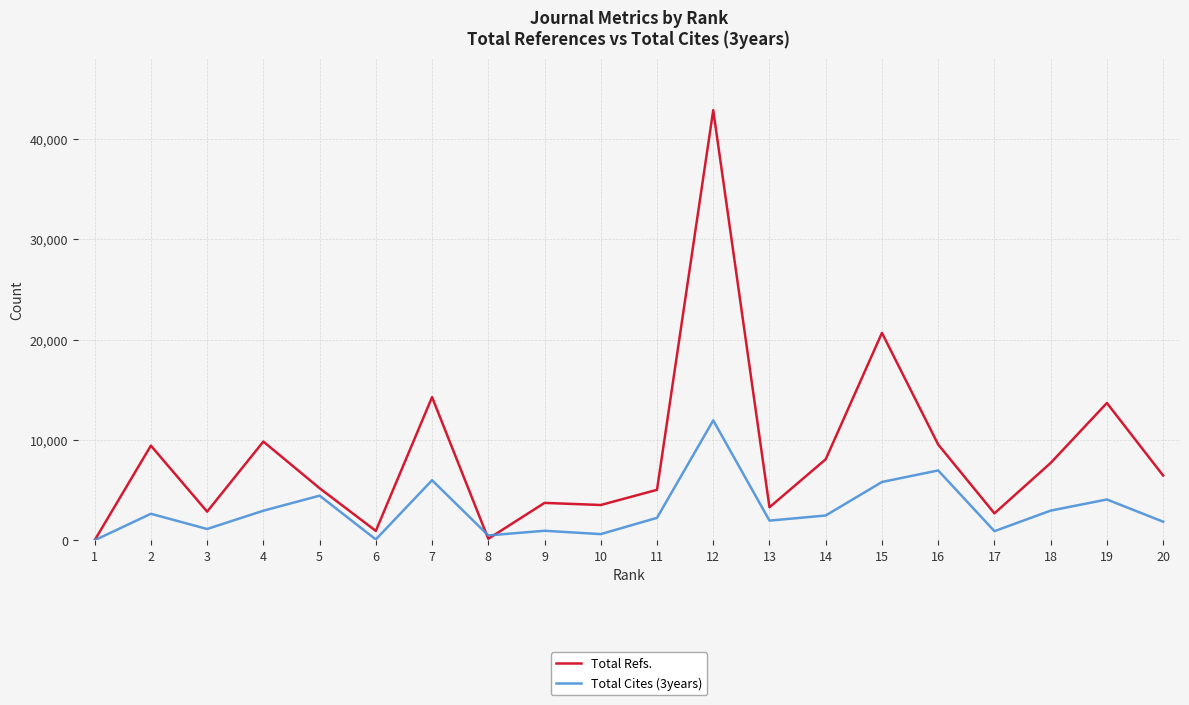

Does the chart have visible grid lines?

Yes